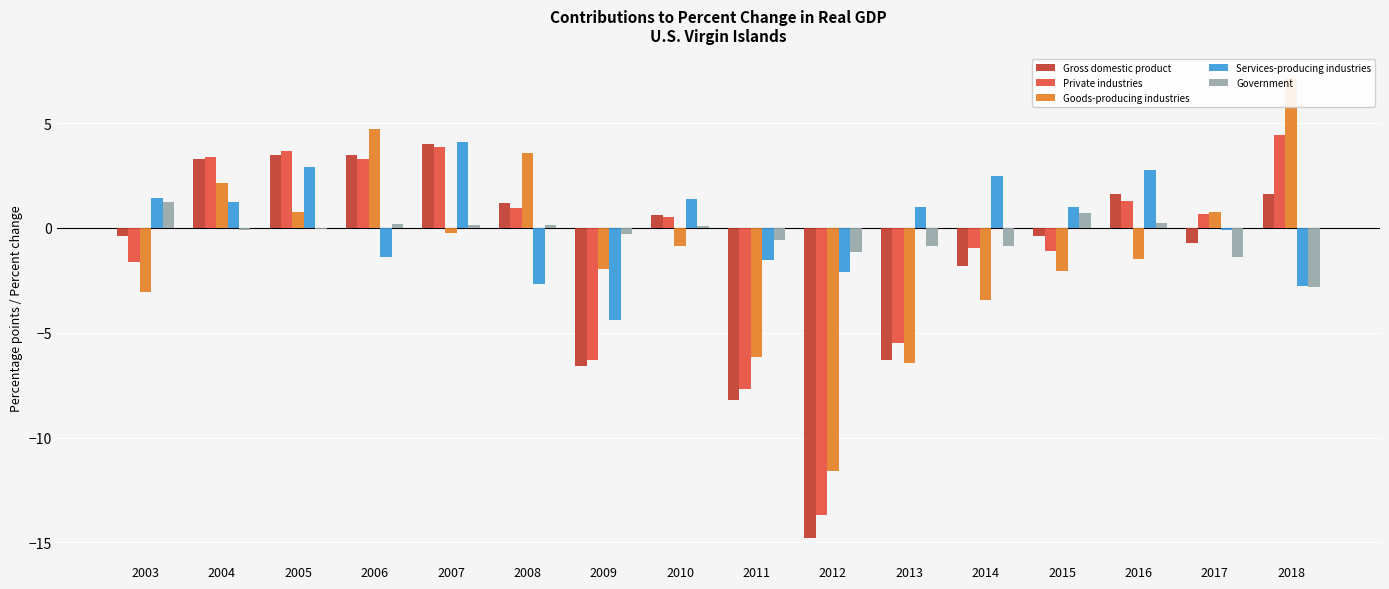

Reading left to right, what are all the values shown in this chart?

Gross domestic product: 2003=-0.4	2004=3.3	2005=3.5	2006=3.5	2007=4.0	2008=1.2	2009=-6.6	2010=0.6	2011=-8.2	2012=-14.8	2013=-6.3	2014=-1.8	2015=-0.4	2016=1.6	2017=-0.7	2018=1.6
Private industries: 2003=-1.6	2004=3.4	2005=3.7	2006=3.3	2007=3.9	2008=0.9	2009=-6.3	2010=0.5	2011=-7.7	2012=-13.7	2013=-5.5	2014=-1.0	2015=-1.1	2016=1.3	2017=0.7	2018=4.4
Goods-producing industries: 2003=-3.0	2004=2.2	2005=0.8	2006=4.7	2007=-0.2	2008=3.6	2009=-1.9	2010=-0.8	2011=-6.2	2012=-11.6	2013=-6.5	2014=-3.4	2015=-2.1	2016=-1.5	2017=0.8	2018=7.2
Services-producing industries: 2003=1.4	2004=1.2	2005=2.9	2006=-1.4	2007=4.1	2008=-2.6	2009=-4.4	2010=1.4	2011=-1.5	2012=-2.1	2013=1.0	2014=2.5	2015=1.0	2016=2.8	2017=-0.1	2018=-2.8
Government: 2003=1.2	2004=-0.1	2005=-0.1	2006=0.2	2007=0.1	2008=0.1	2009=-0.3	2010=0.1	2011=-0.6	2012=-1.1	2013=-0.9	2014=-0.9	2015=0.7	2016=0.3	2017=-1.4	2018=-2.8